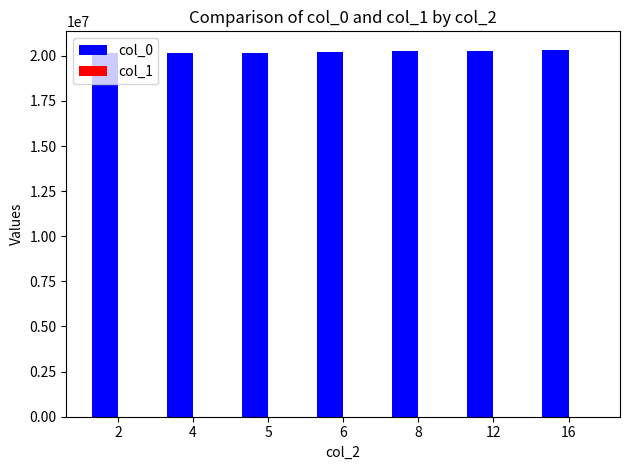

What is the sum of all col_0 values?

141481607